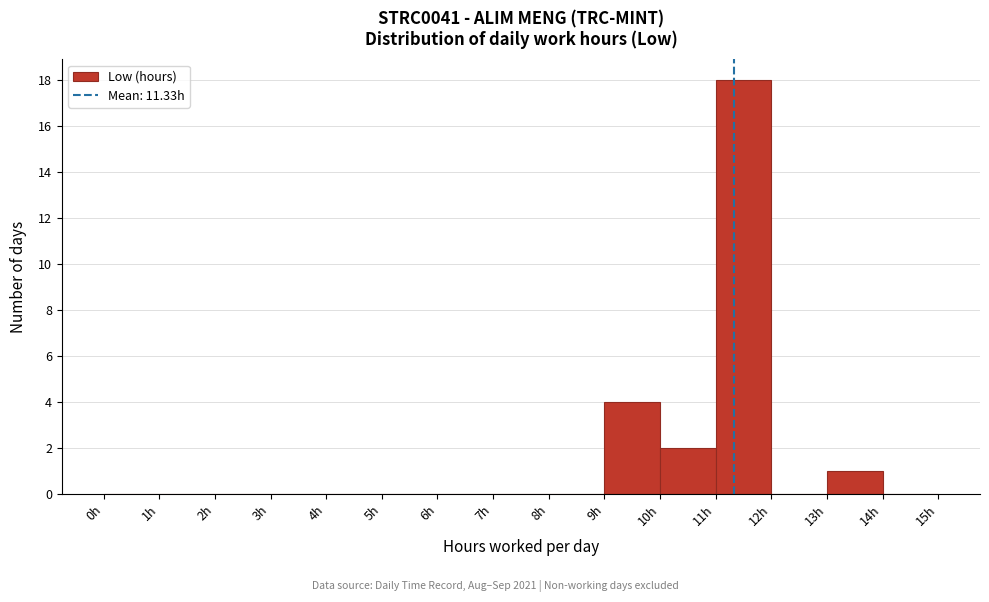

Reading left to right, transcribe this chart: for each bar, give the range it covers on the x-axis and its height. The values are not printed on the chart, so give them approximately, as read against the axis.

0 to 1: 0
1 to 2: 0
2 to 3: 0
3 to 4: 0
4 to 5: 0
5 to 6: 0
6 to 7: 0
7 to 8: 0
8 to 9: 0
9 to 10: 4
10 to 11: 2
11 to 12: 18
12 to 13: 0
13 to 14: 1
14 to 15: 0